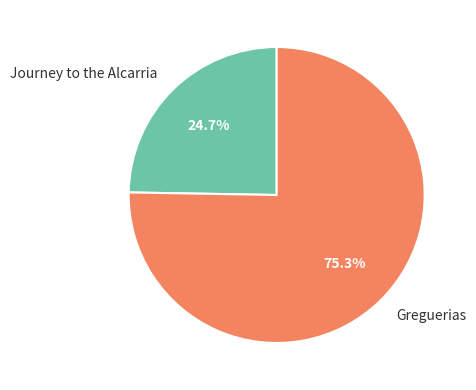

To the nearest percent, what is the average slice percentage?

50%